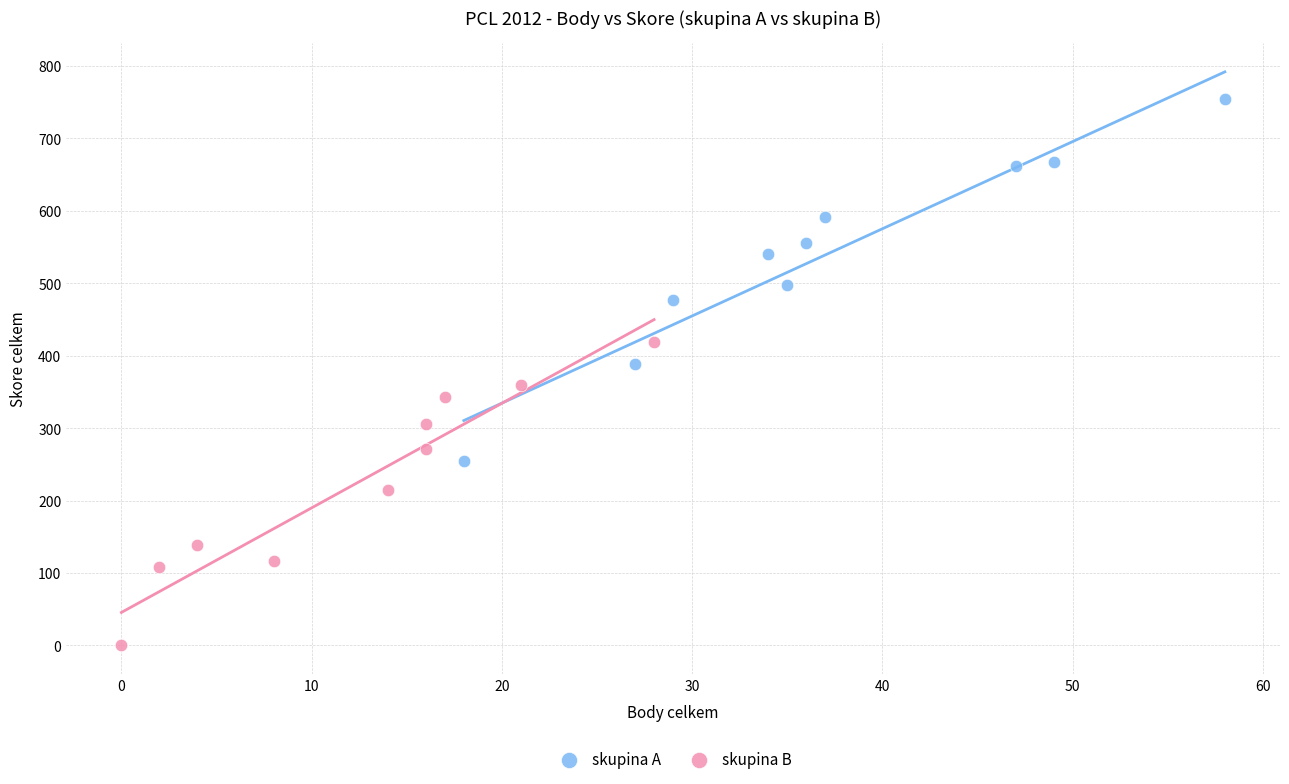

Which series has the largest Y range (max minus min)?

skupina A